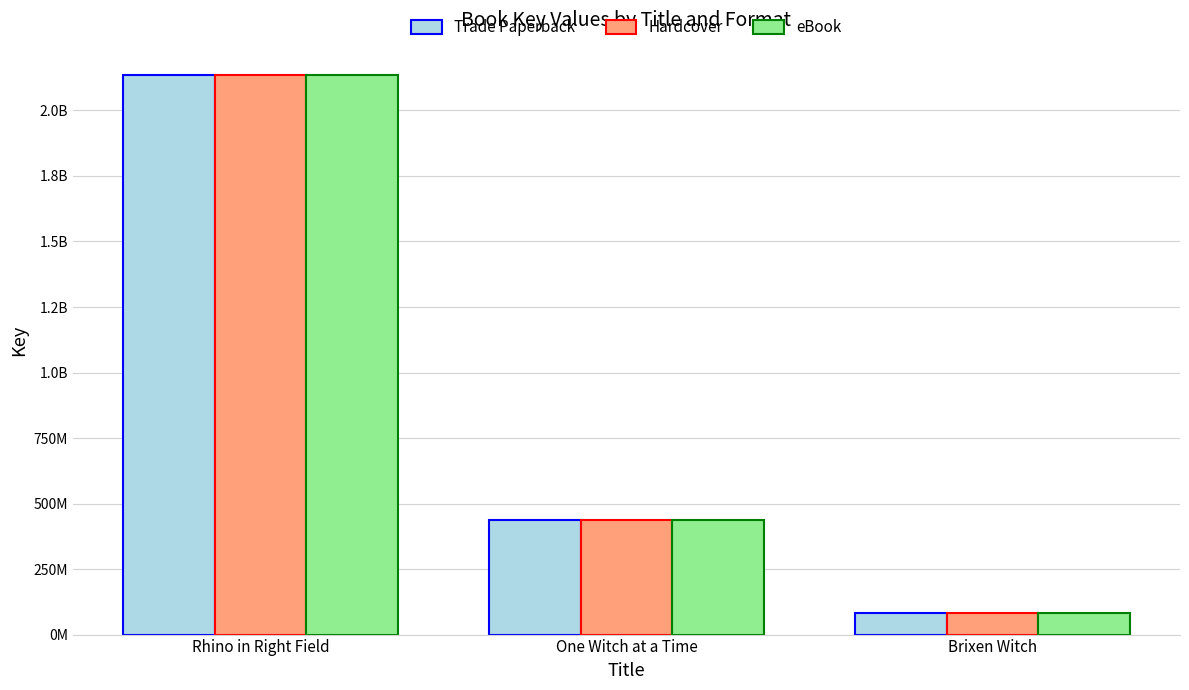

Does the chart contain any negative values?

No